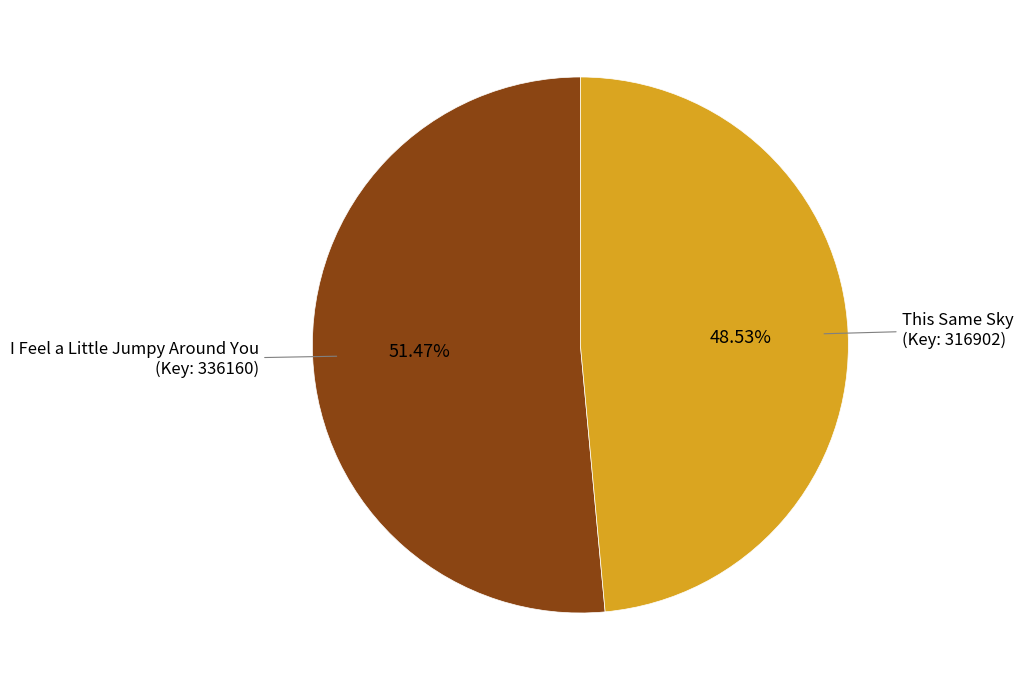

Count the number of slices in the pie.

2